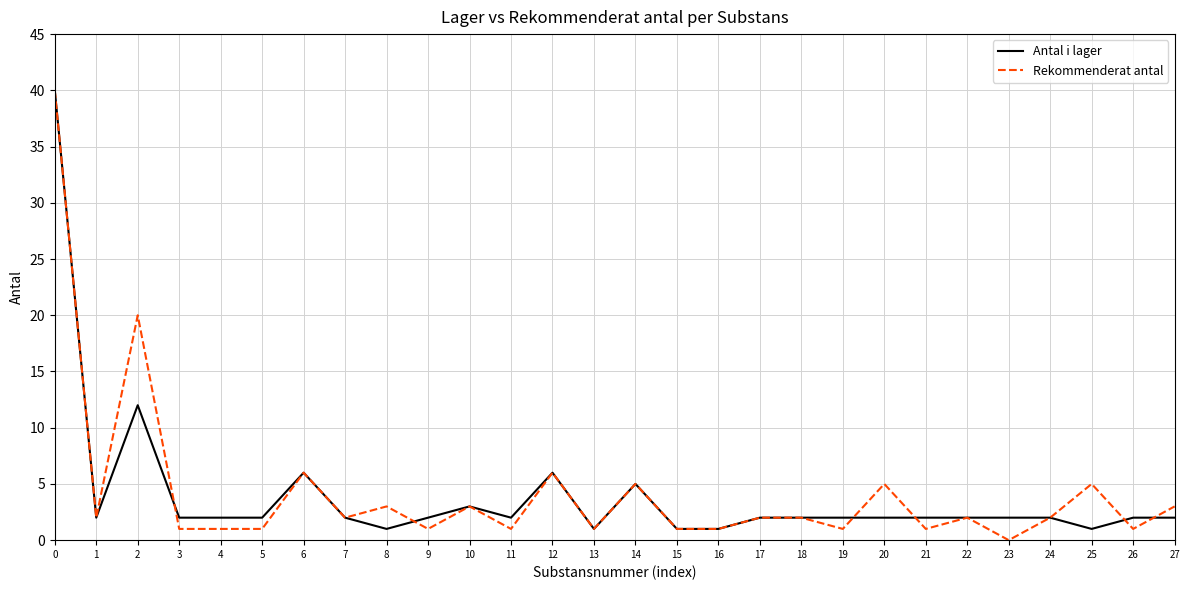

What value does the Antal i lager series have at 14, to the nearest 5?

5